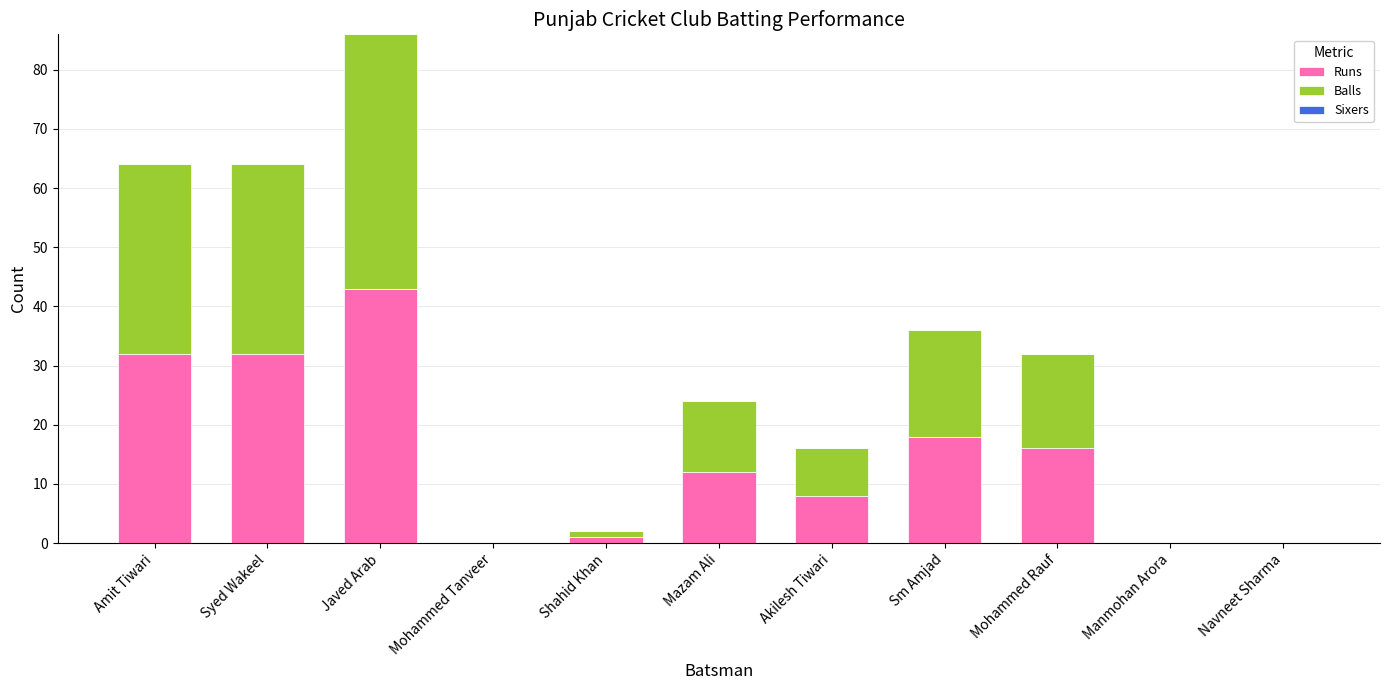

Are the bars horizontal?

No